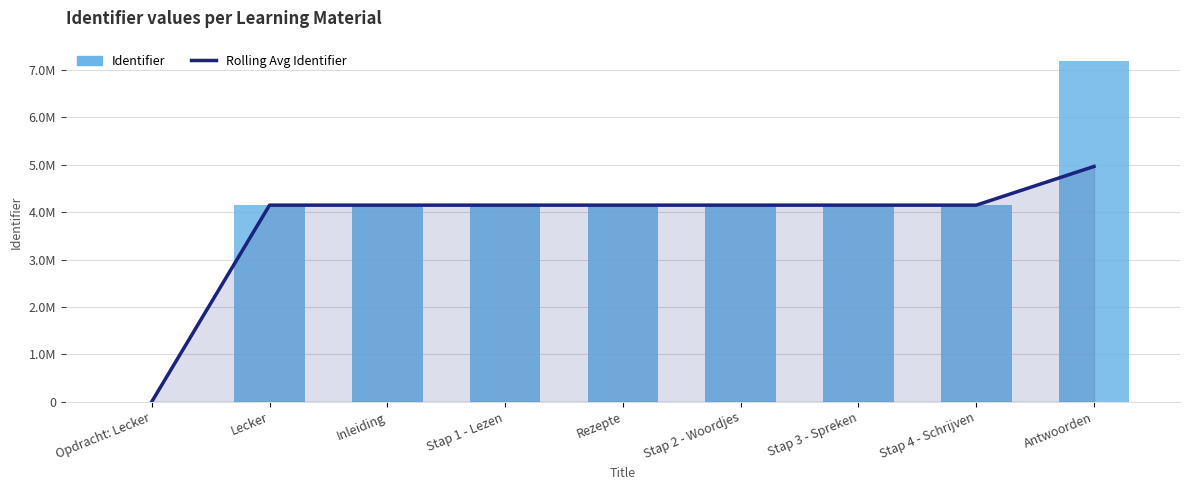

The value of Rolling Avg Identifier at Stap 1 - Lezen is 4149075.3. True or false?

True